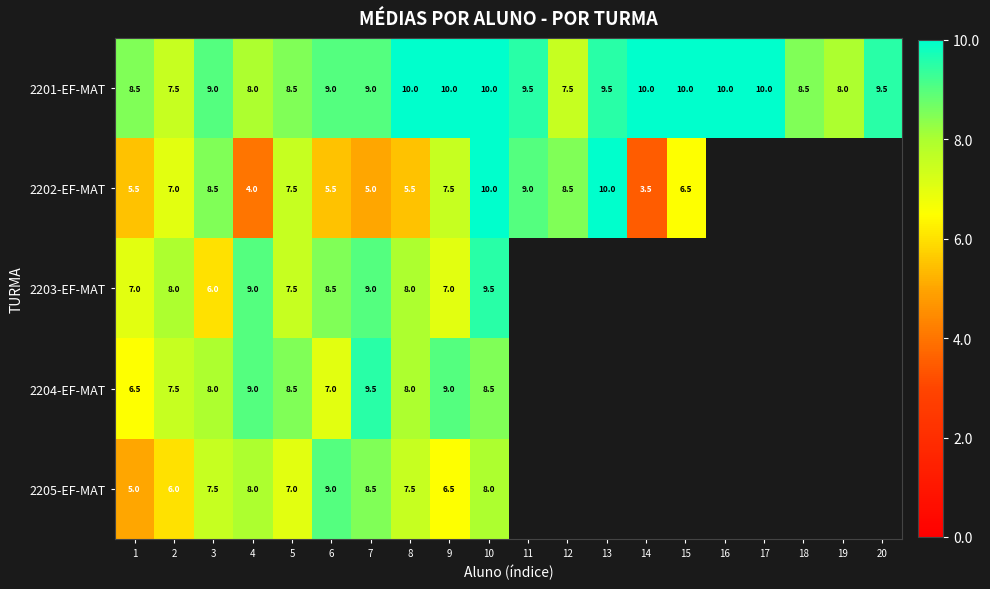

What is the spread (max minus min) of values at 2?

2.0